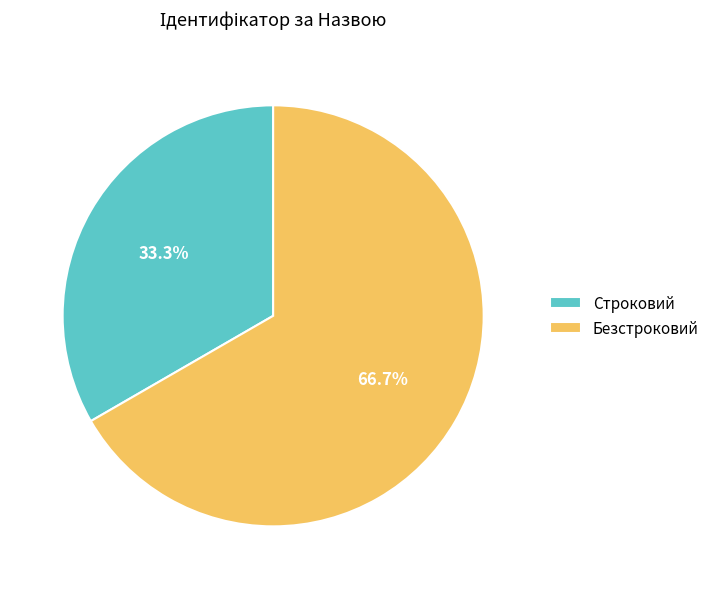

To the nearest percent, what is the combined percentage of Строковий and Безстроковий?

100%